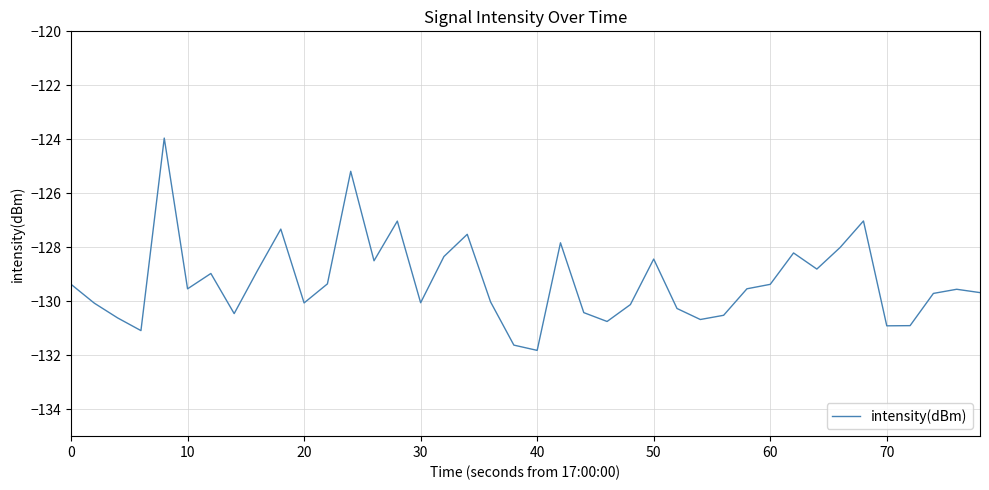

What is the minimum value shown in the chart?

-131.8